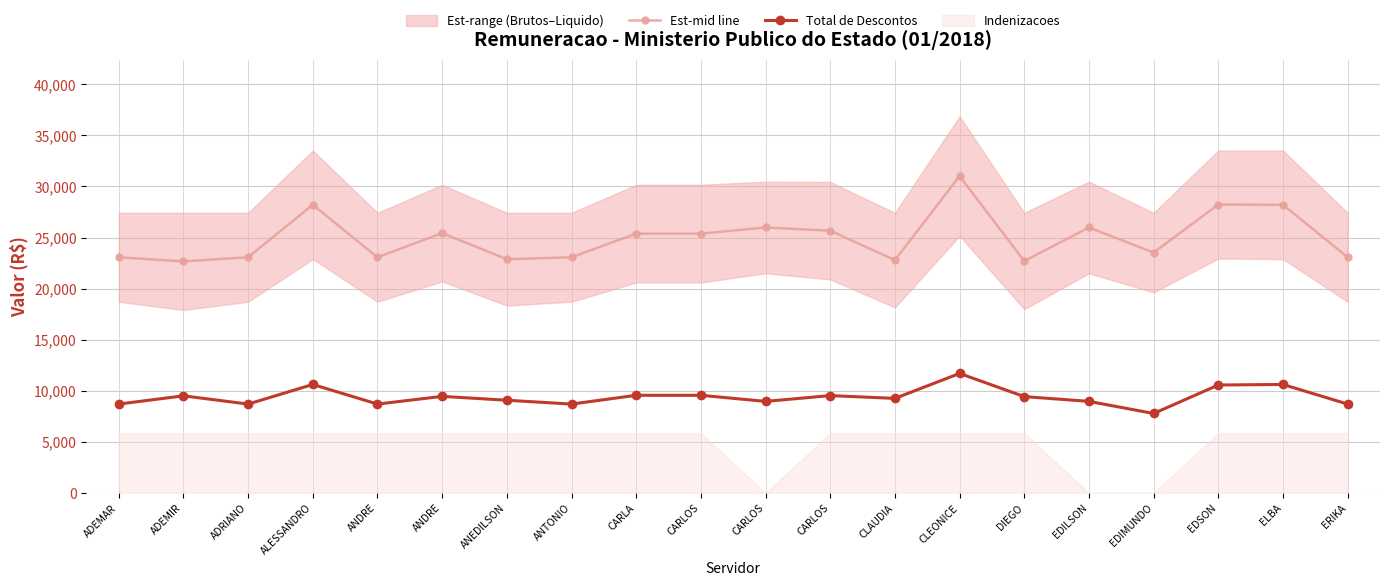

Reading left to right, transcribe all the data shown in this chart.

Est-mid line: ADEMAR=23072.5	ADEMIR=22669.4	ADRIANO=23072.5	ALESSANDRO=28207.3	ANDRE=23072.5	ANDRE=25437.9	ANEDILSON=22884.9	ANTONIO=23072.5	CARLA=25385.7	CARLOS=25385.7	CARLOS=25987.9	CARLOS=25674.4	CLAUDIA=22794.2	CLEONICE=31020.0	DIEGO=22706.2	EDILSON=25987.9	EDIMUNDO=23533.4	EDSON=28233.4	ELBA=28207.3	ERIKA=23072.5
Total de Descontos: ADEMAR=8702.9	ADEMIR=9509.2	ADRIANO=8702.9	ALESSANDRO=10621.8	ANDRE=8702.9	ANDRE=9457.0	ANEDILSON=9078.1	ANTONIO=8702.9	CARLA=9561.3	CARLOS=9561.3	CARLOS=8966.4	CARLOS=9532.5	CLAUDIA=9259.7	CLEONICE=11700.0	DIEGO=9435.6	EDILSON=8966.4	EDIMUNDO=7781.2	EDSON=10569.7	ELBA=10621.8	ERIKA=8702.9